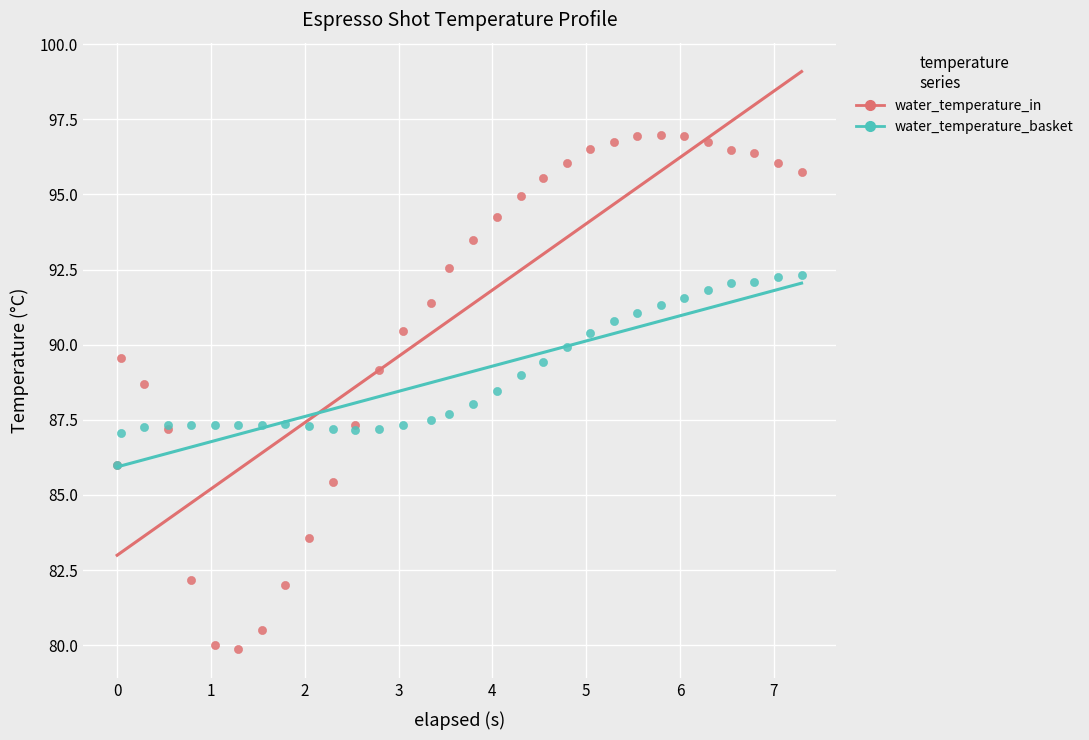

Which series has the largest Y range (max minus min)?

water_temperature_in